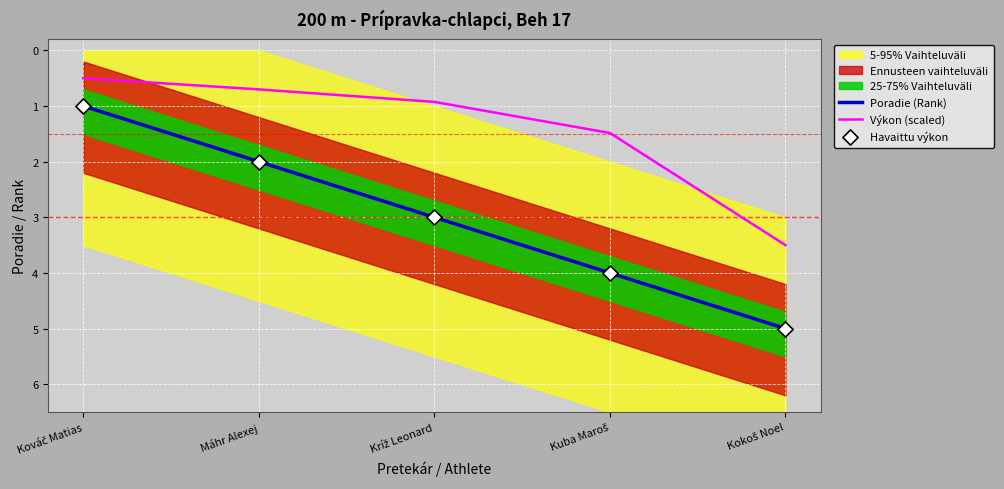

True or false: Poradie (Rank) has a value of 2.0 at Máhr Alexej.

True